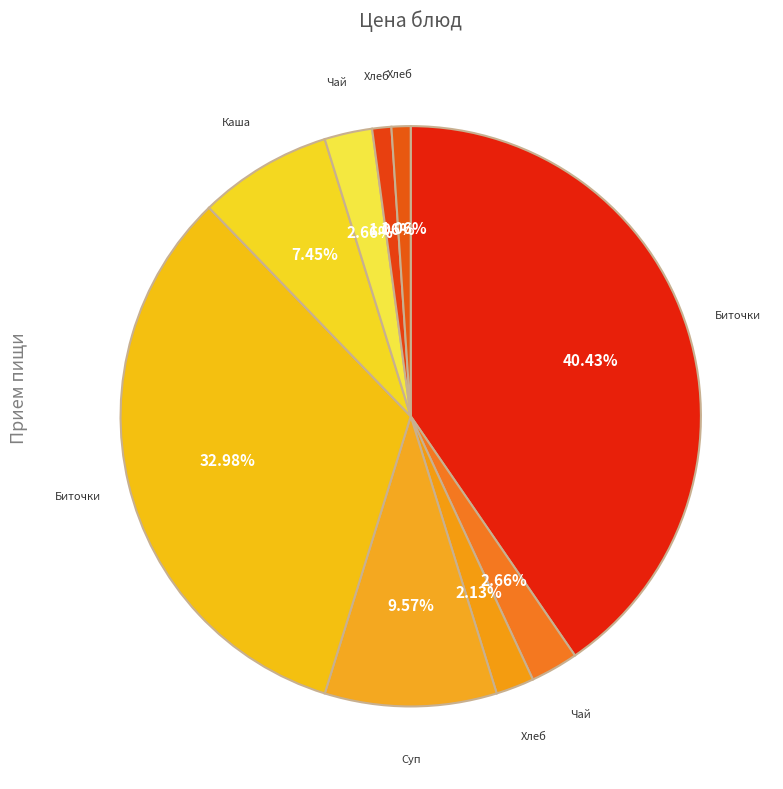

Rank the categories by value from highest to lowest.

Биточки куриные с соусом и кашей, Биточки куриные с соусом, Суп картофельный с бобовыми, Каша гречневая рассыпчатая, Чай с сахаром (завтрак), Чай с сахаром (обед), Хлеб, Хлеб пшеничный, Хлеб Дарницкий